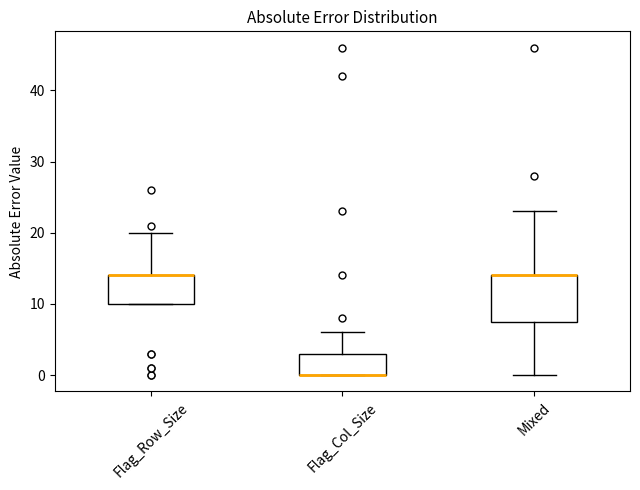

Reading left to right, read every box against the y-axis: the position of its median line, the range the box covers, and the ends of its whiskers. The values are not printed on the chart, so give them approximately, as read against the axis.

Flag_Row_Size: median 14 (drawn on the box's upper edge), box 10 to 14, whiskers 10 to 20
Flag_Col_Size: median 0 (drawn on the box's lower edge), box 0 to 3, whiskers 0 to 6
Mixed: median 14 (drawn on the box's upper edge), box 8 to 14, whiskers 0 to 23